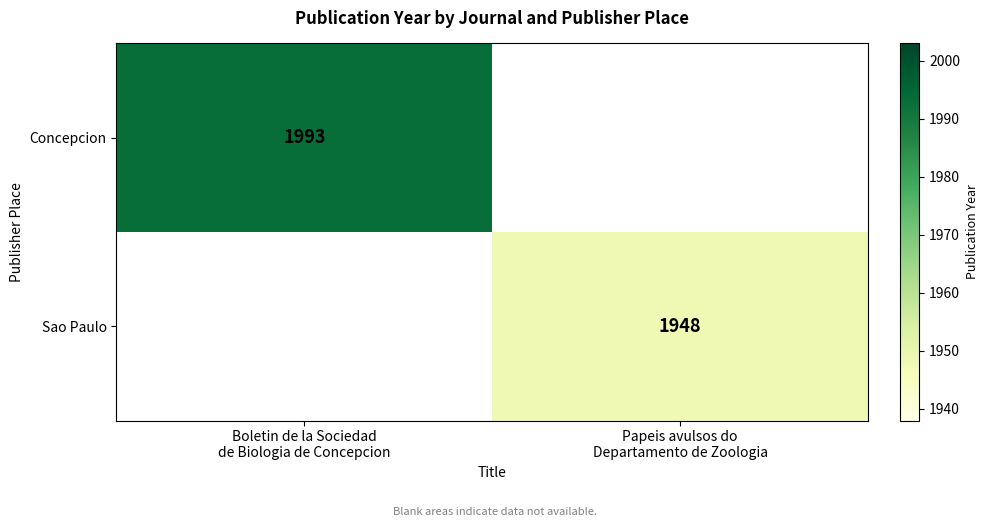

Is it true that Sao Paulo equals 3398.3 at Papeis avulsos do Departamento de Zoologia?

False